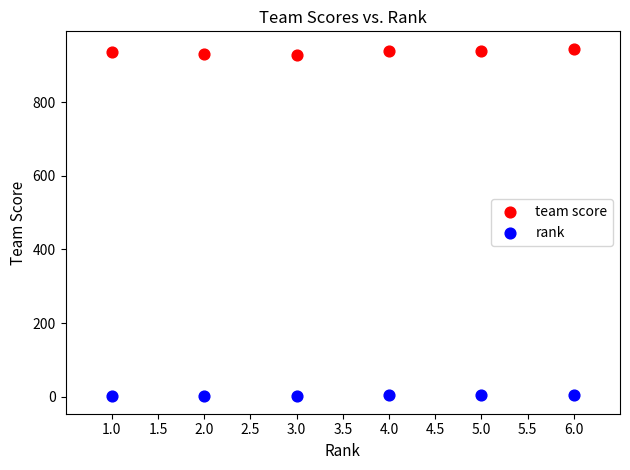

Which series reaches the maximum Y coordinate?

team score